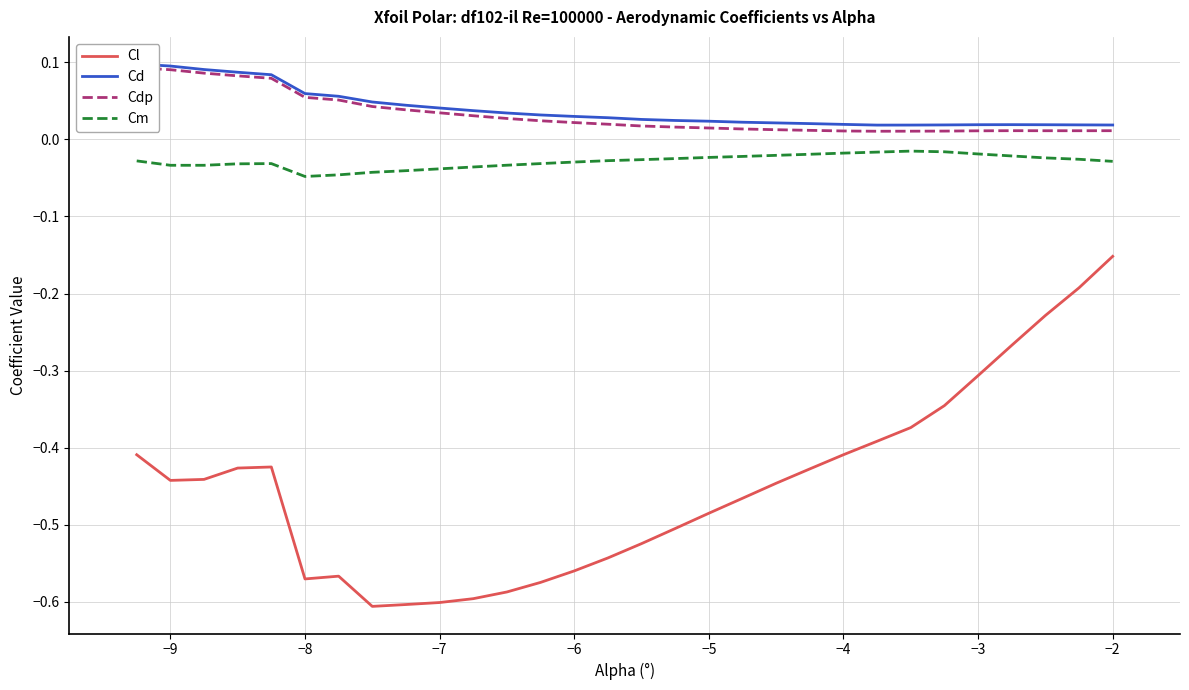

At which label does Cl reach its peak?

−2